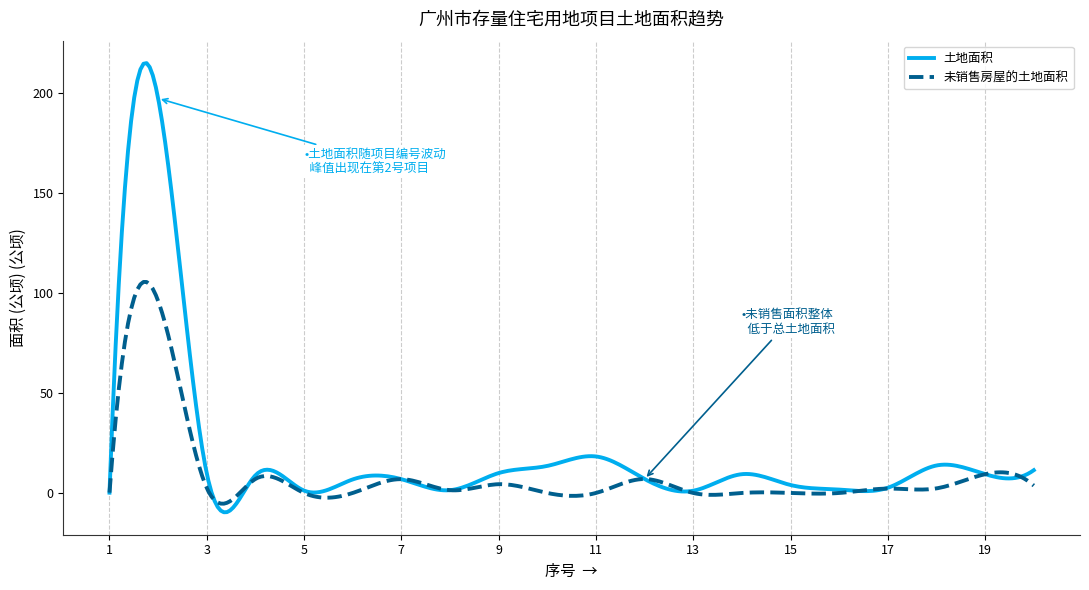

Which series has the largest total across all categories?

土地面积